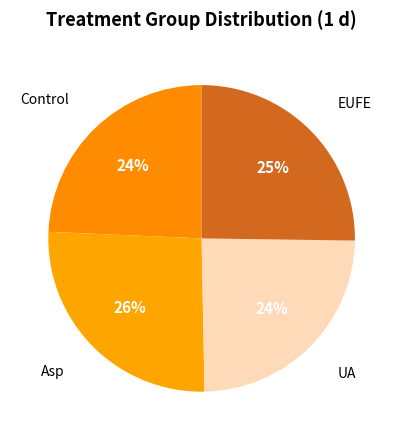

To the nearest percent, what portion does EUFE represent?

25%